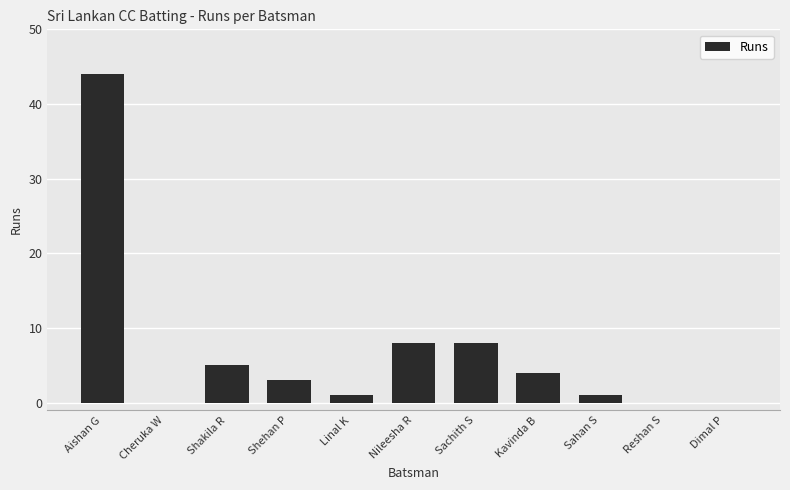

Is it true that the value at Aishan G is 44?

True